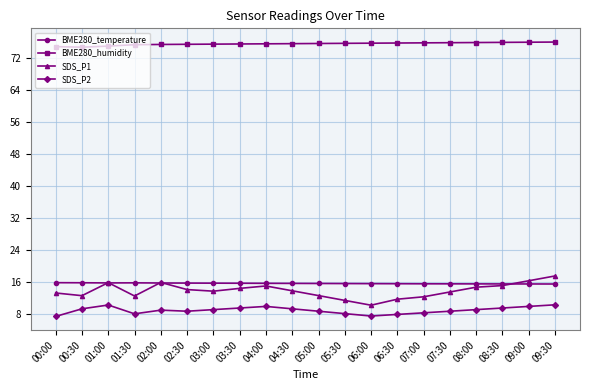

Rank the series at 07:00 from highest to lowest value.

BME280_humidity, BME280_temperature, SDS_P1, SDS_P2